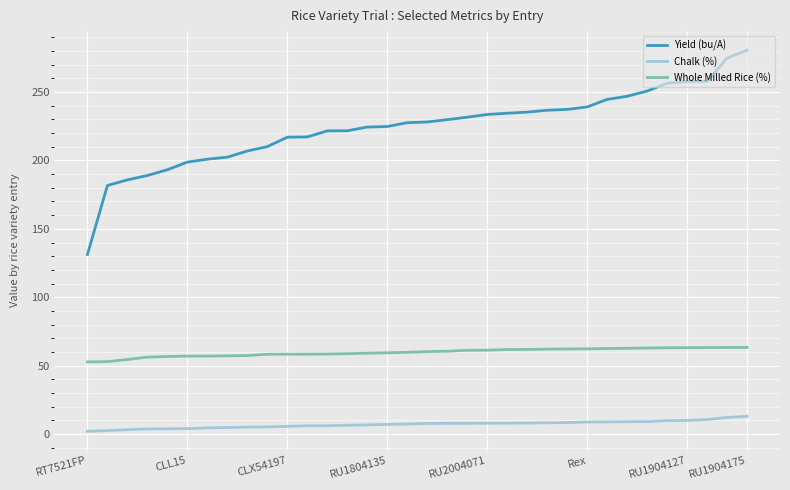

What is the difference between the maximum and second lowest values in the Yield (bu/A) series?

98.9